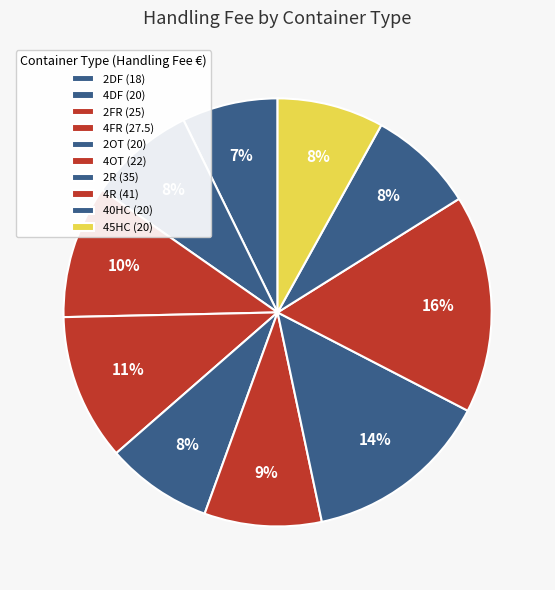

To the nearest percent, what is the combined percentage of 4R and 2FR?

27%